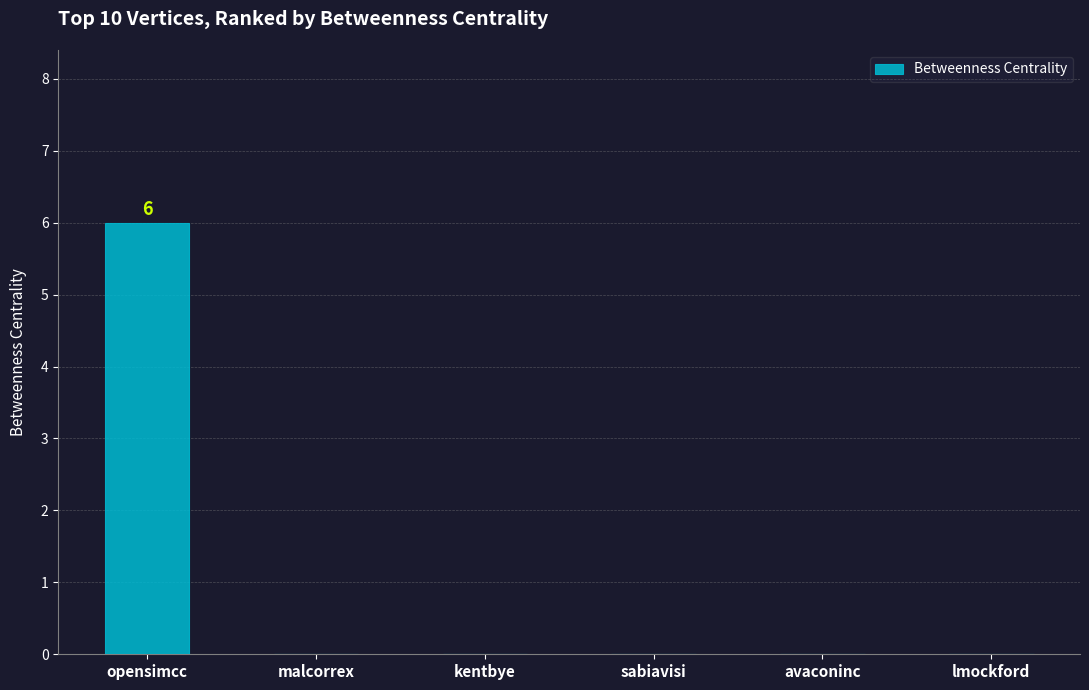

What is the greatest value displayed?

6